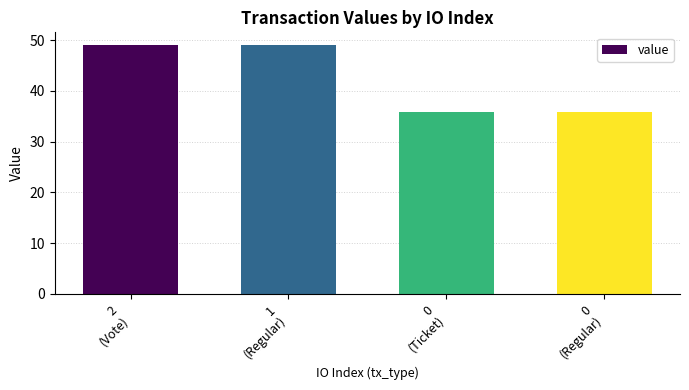

True or false: the data shows 49.1 at 2
(Vote).

True